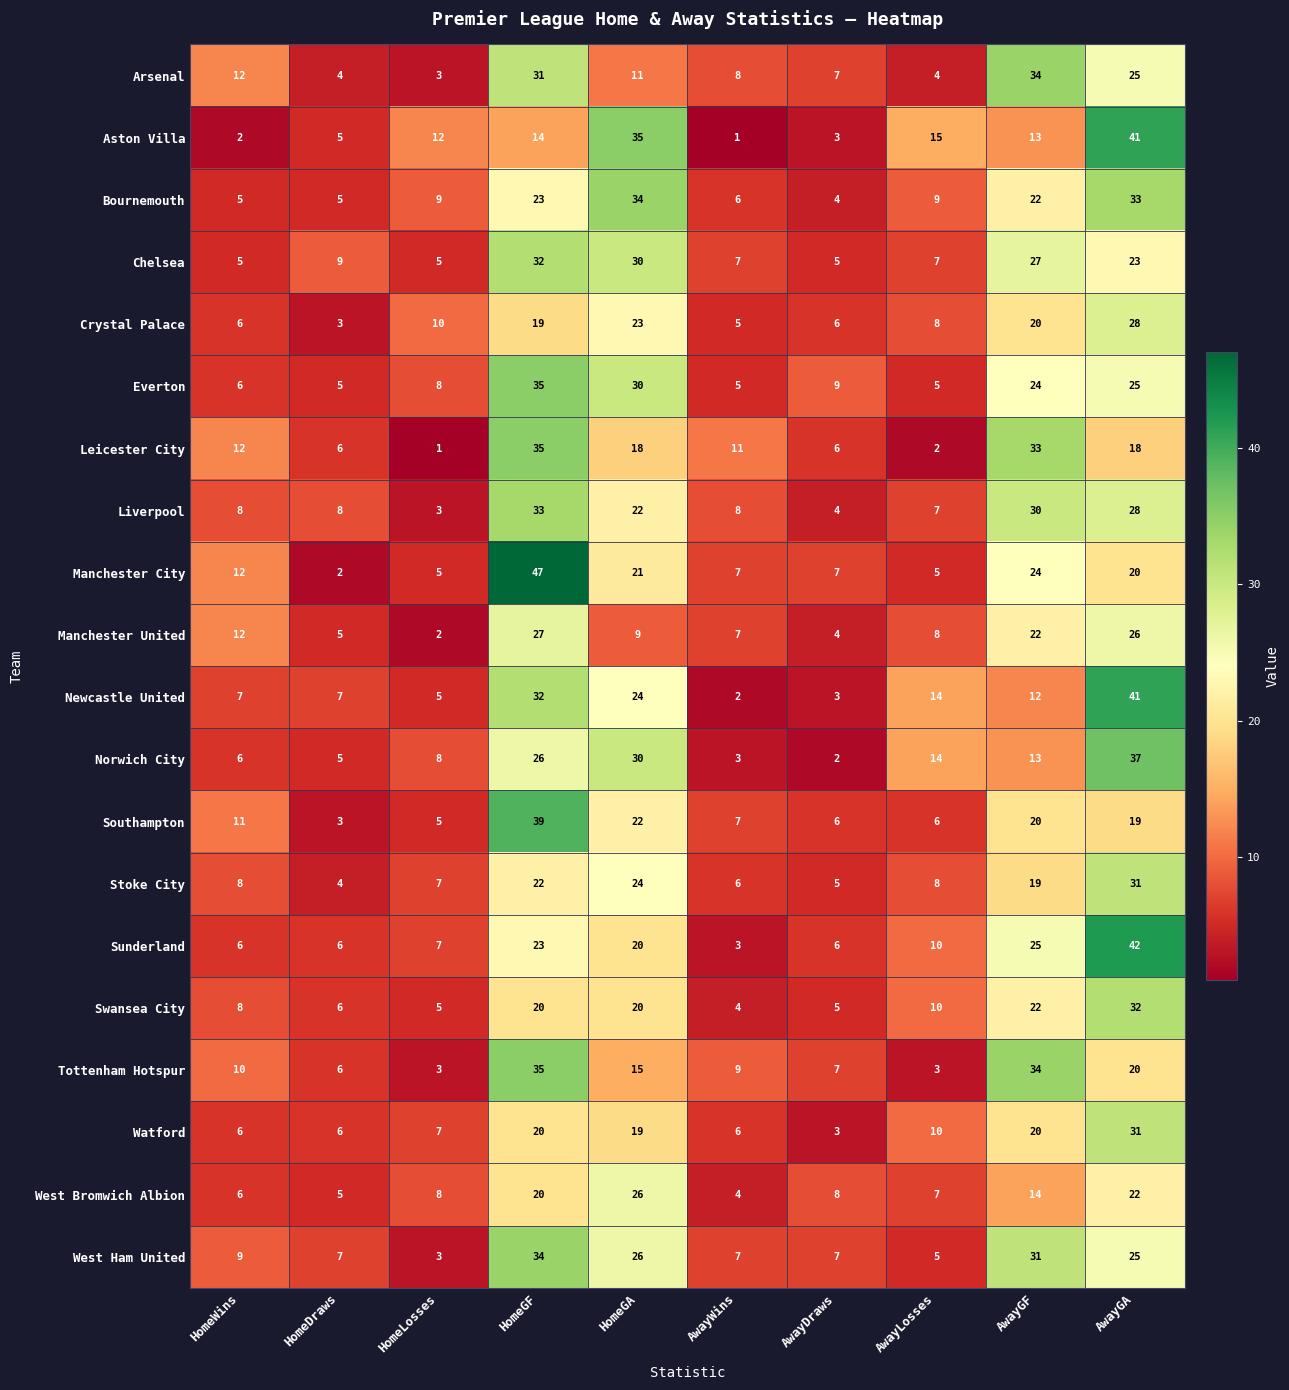

At which label is Stoke City closest to 17?

AwayGF